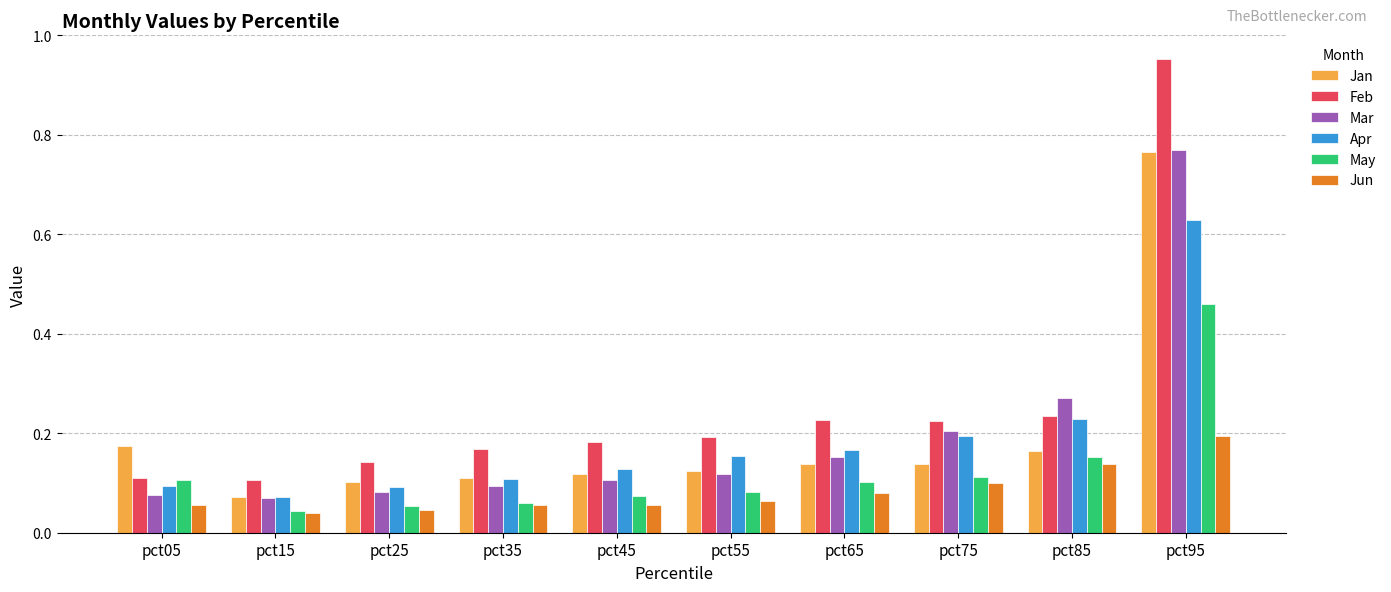

The value of Apr at pct75 is 0.2. True or false?

True